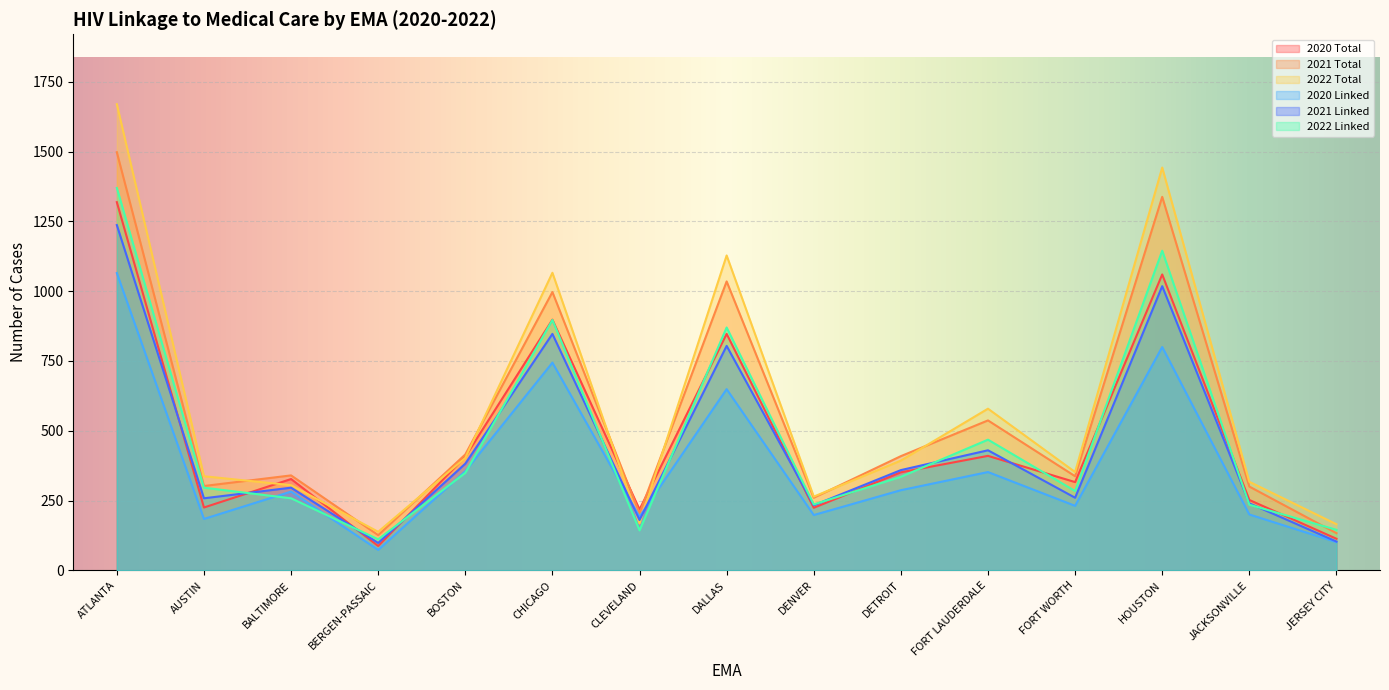

What is the difference between the maximum and minimum values in the 2021 Linked series?

1139